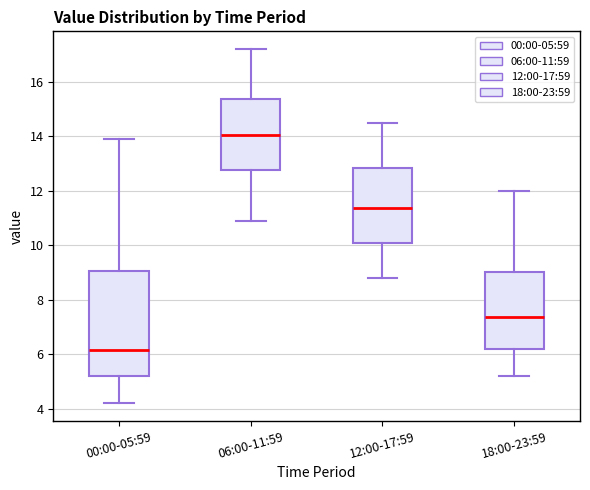

Where does the lower whisker of the box for 12:00-17:59 end on the y-axis? The values are not printed on the chart, so give them approximately, as read against the axis.

8.8